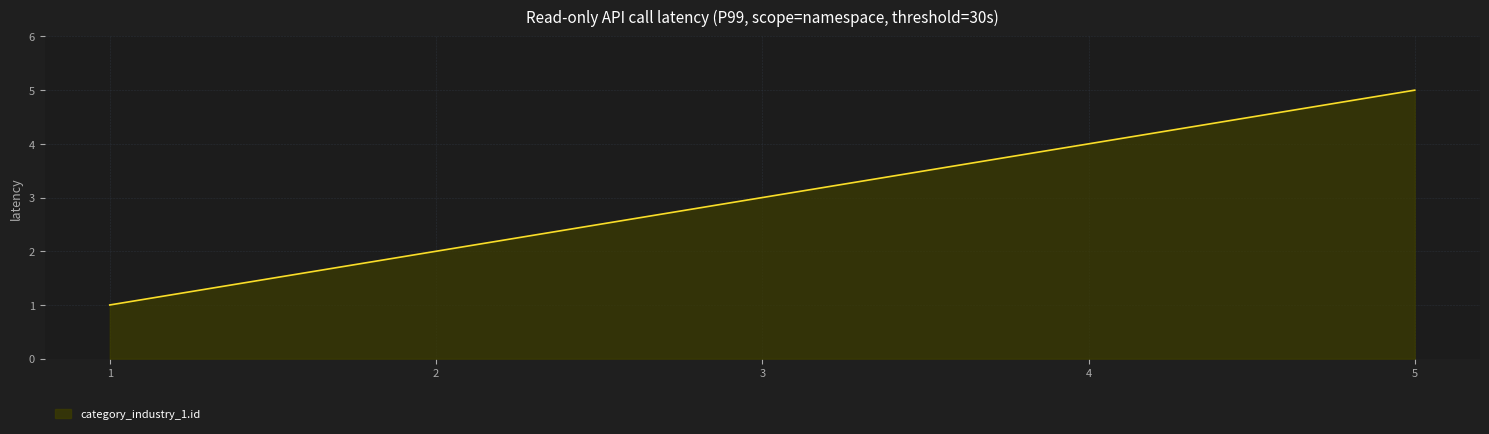

What is the difference between the second highest and second lowest values?

2